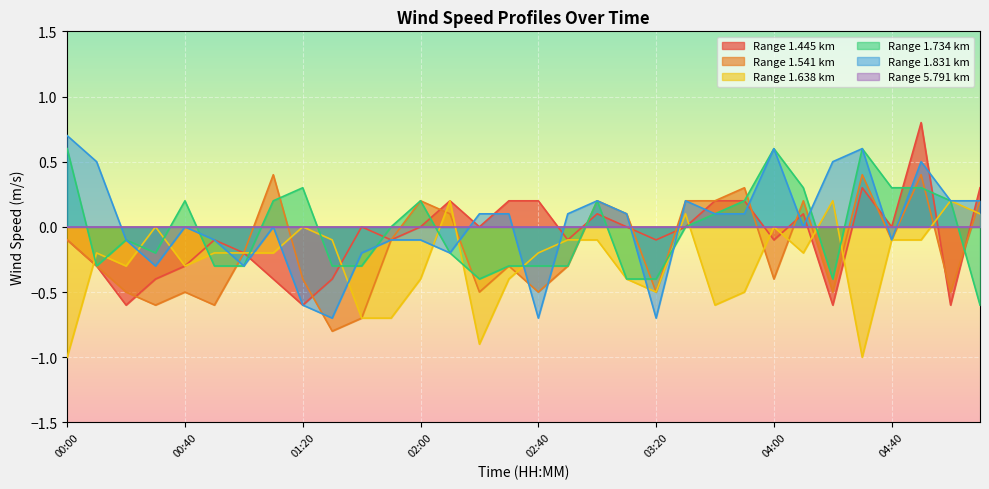

What is the difference between the maximum and second lowest values in the 1.734 series?

1.0